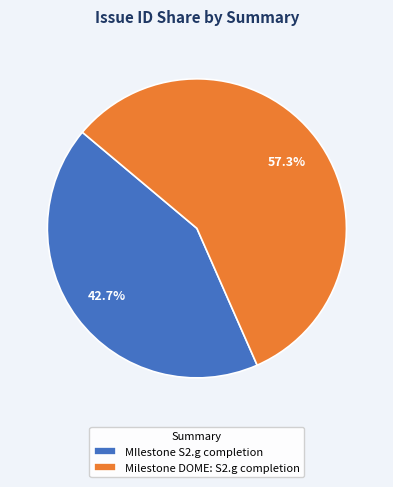

Rank the categories by value from highest to lowest.

Milestone DOME: S2.g completion, MIlestone S2.g completion